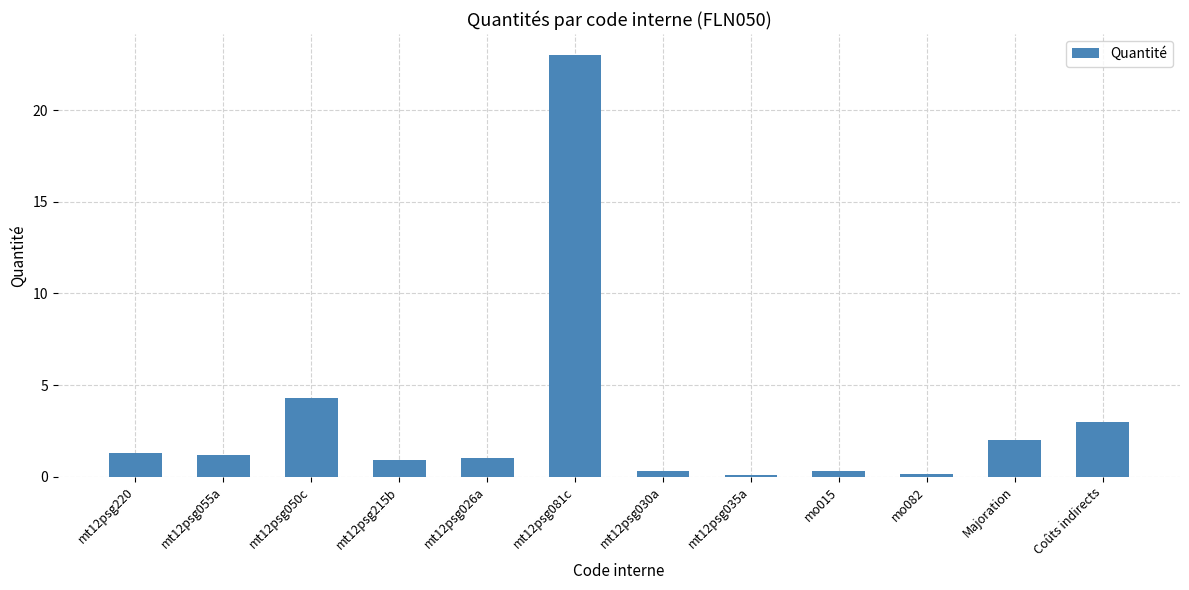

Which category has the highest value across all series?

mt12psg081c